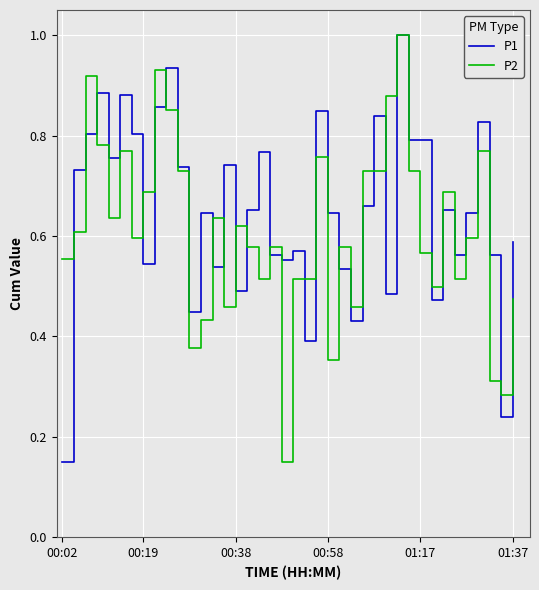

What is the maximum value for P2?

1.0